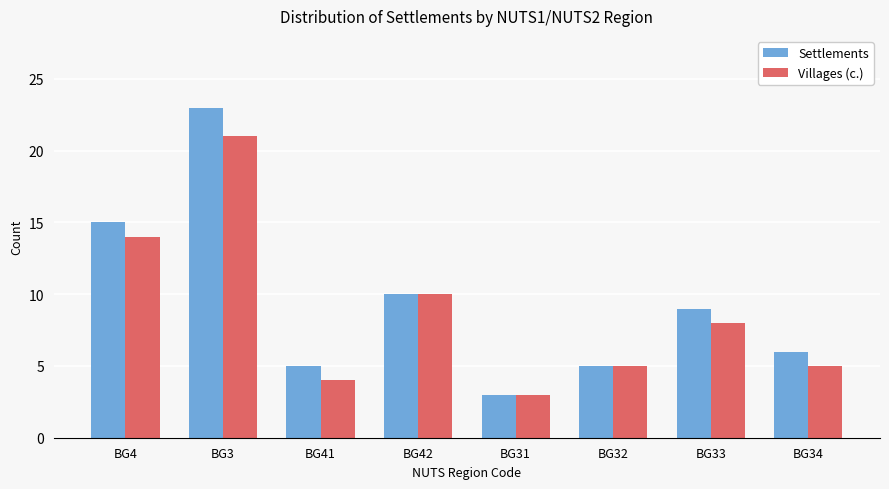

The value of Villages (с.) at BG41 is 7. True or false?

False